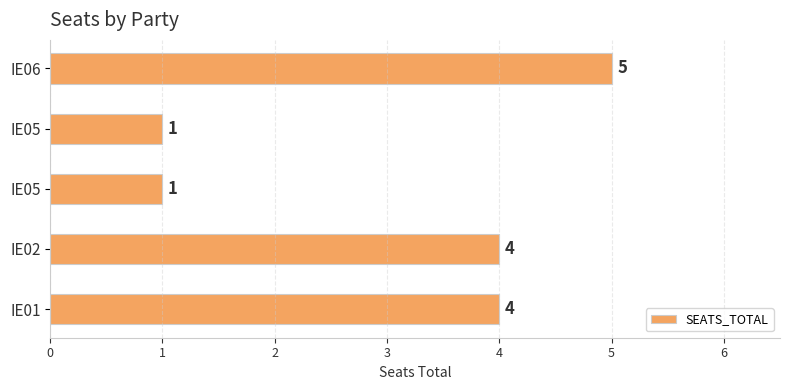

What is the smallest value displayed?

1